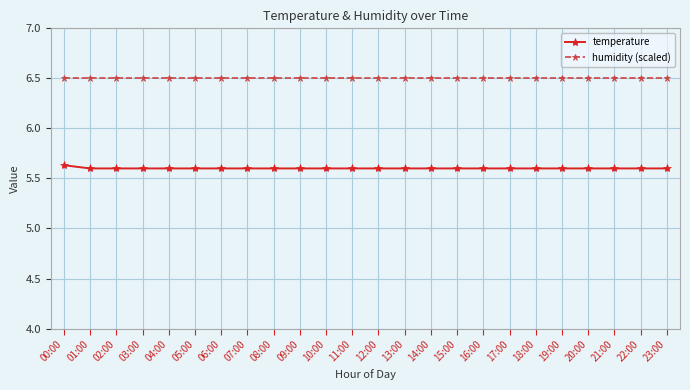

What is the greatest value displayed?

6.5